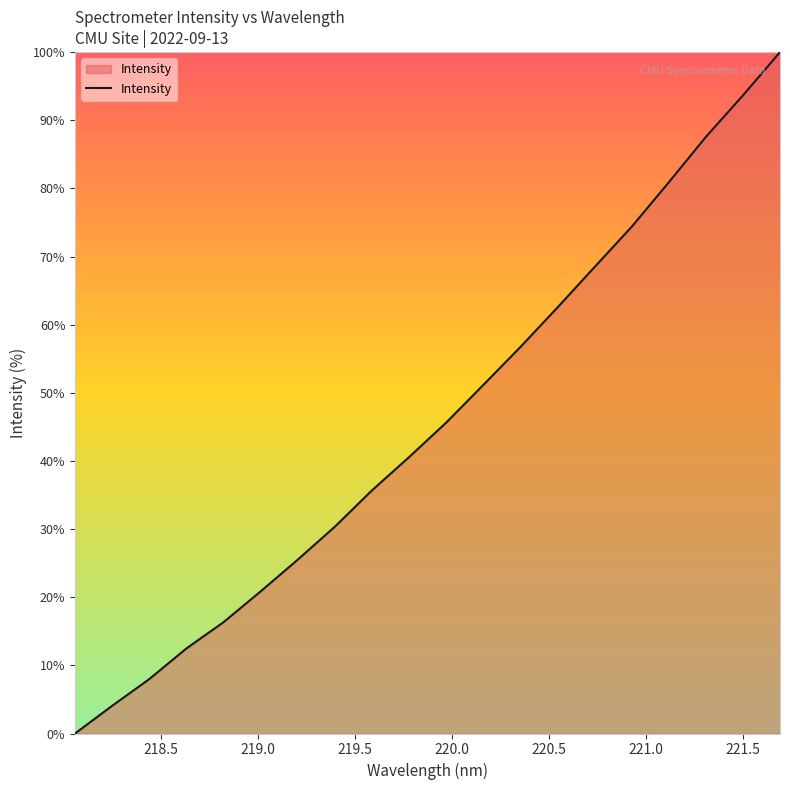

True or false: the data has more than 0 interior local peaks.

False